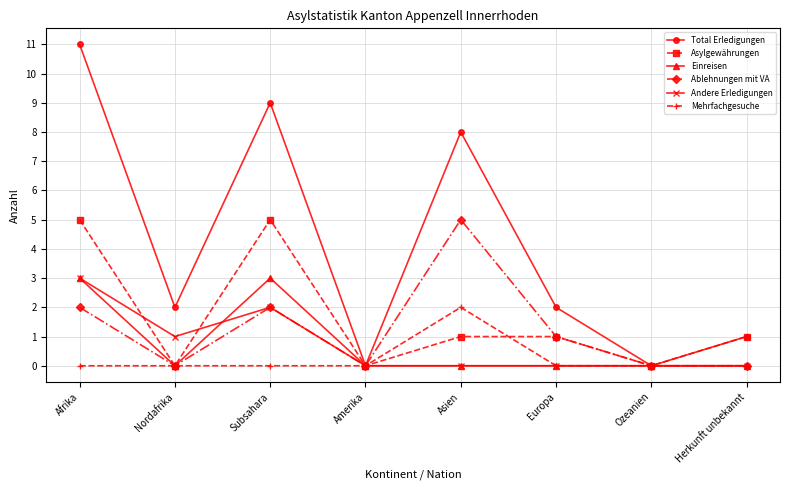

At how many categories does at least one series exceed 4?

3